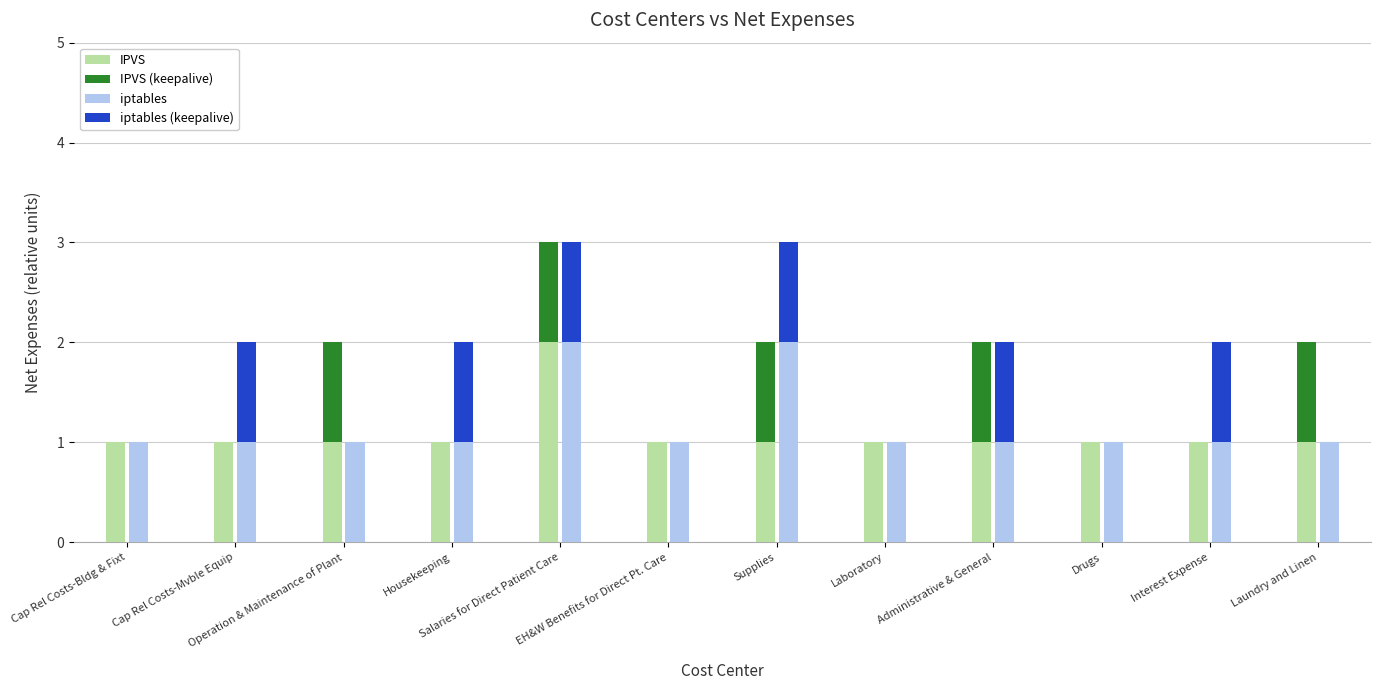

Which category has the highest value in the iptables series?

Salaries for Direct Patient Care